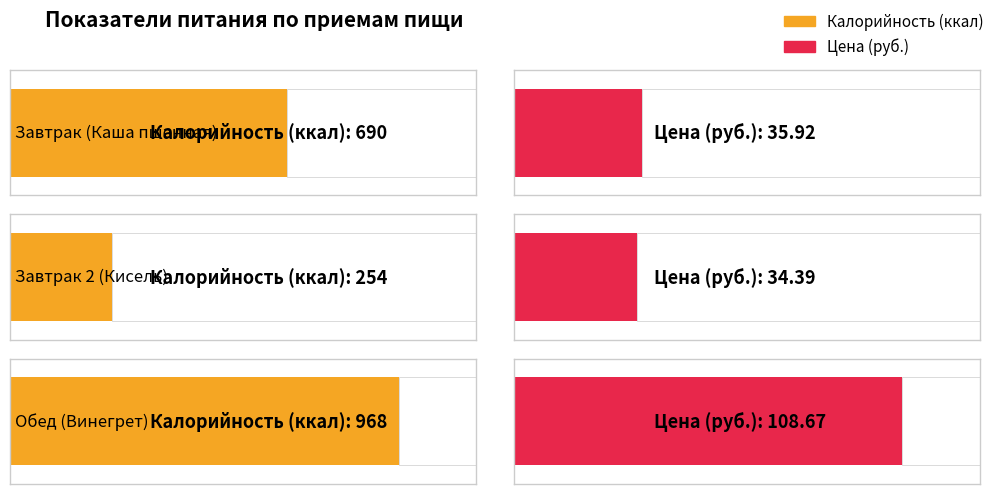

At which category is the sum across all series the highest?

Обед (Винегрет)